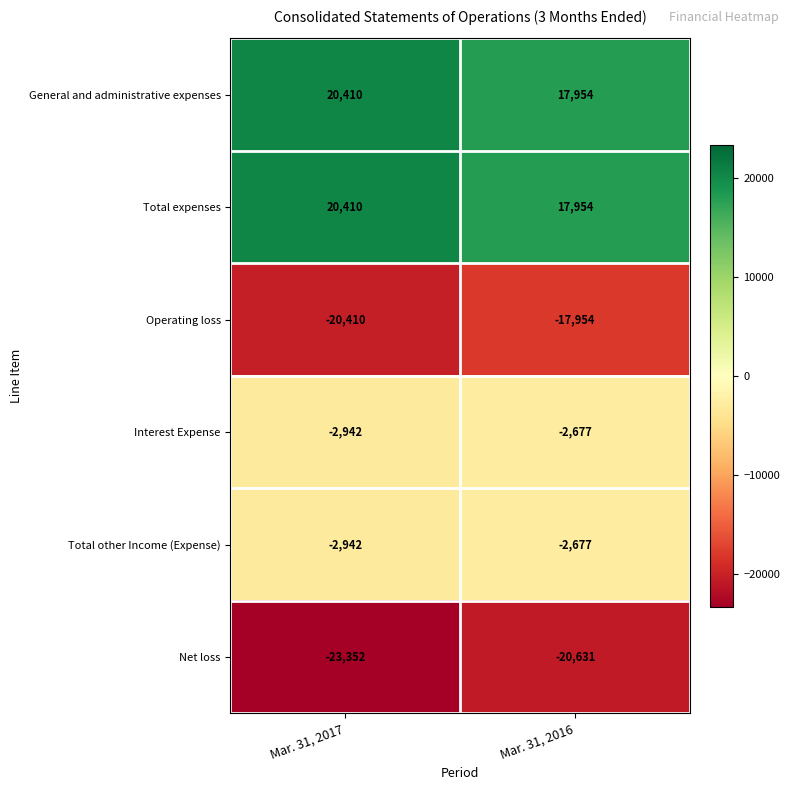

At which category is the sum across all series the highest?

Mar. 31, 2016